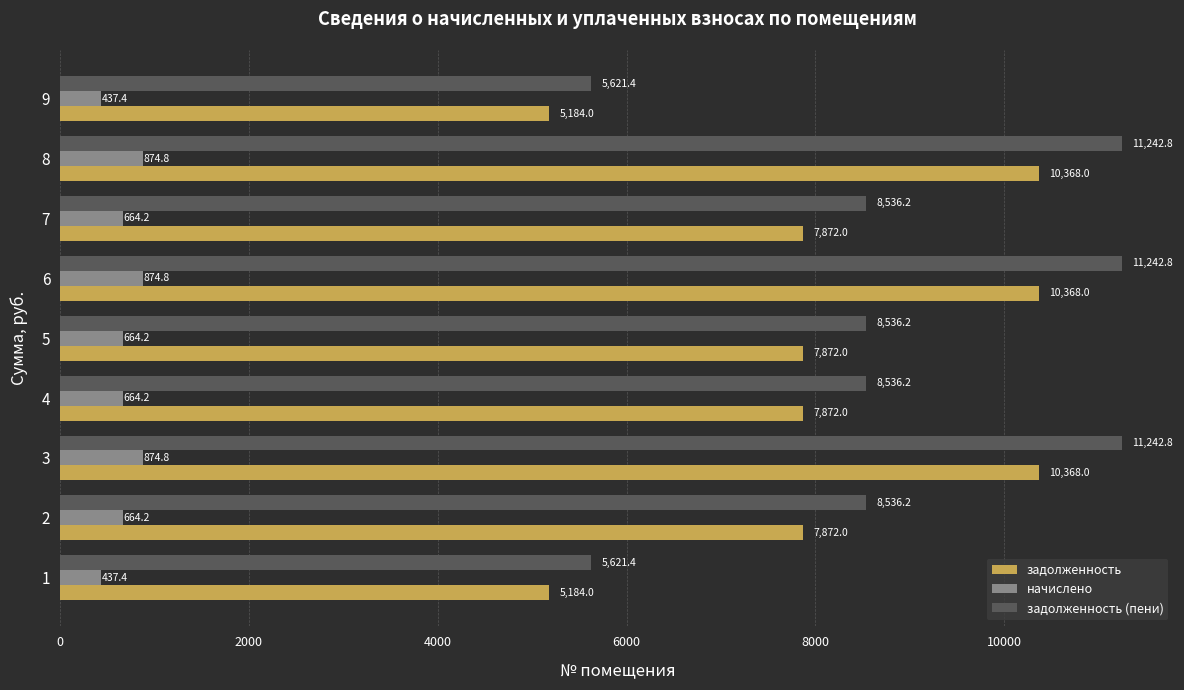

Is the value of начислено at 5 greater than the value of задолженность at 7?

No